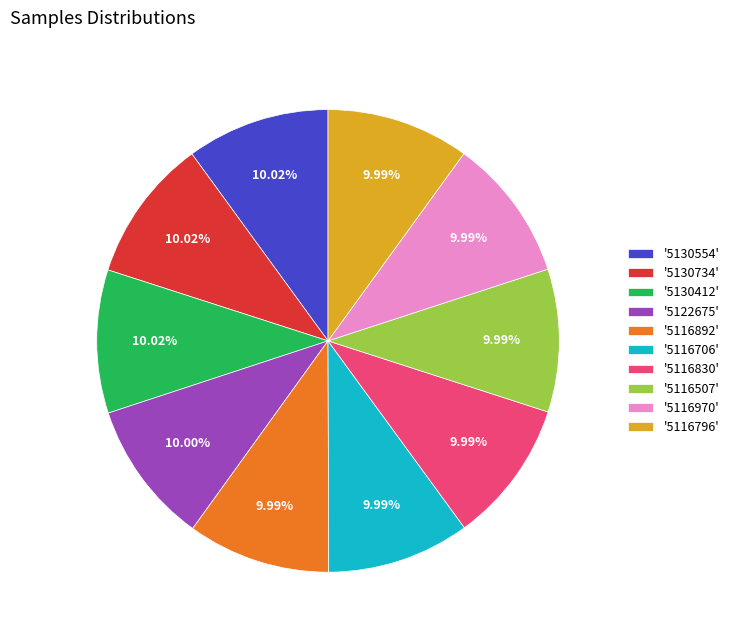

Do '5116507' and '5116706' together represent more than half of the pie?

No